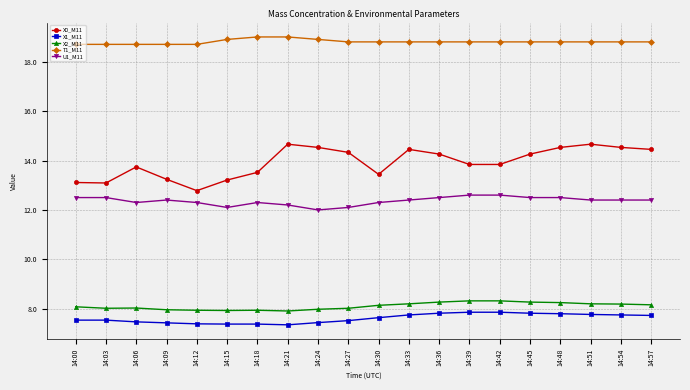

At how many categories does at least one series exceed 11?

20